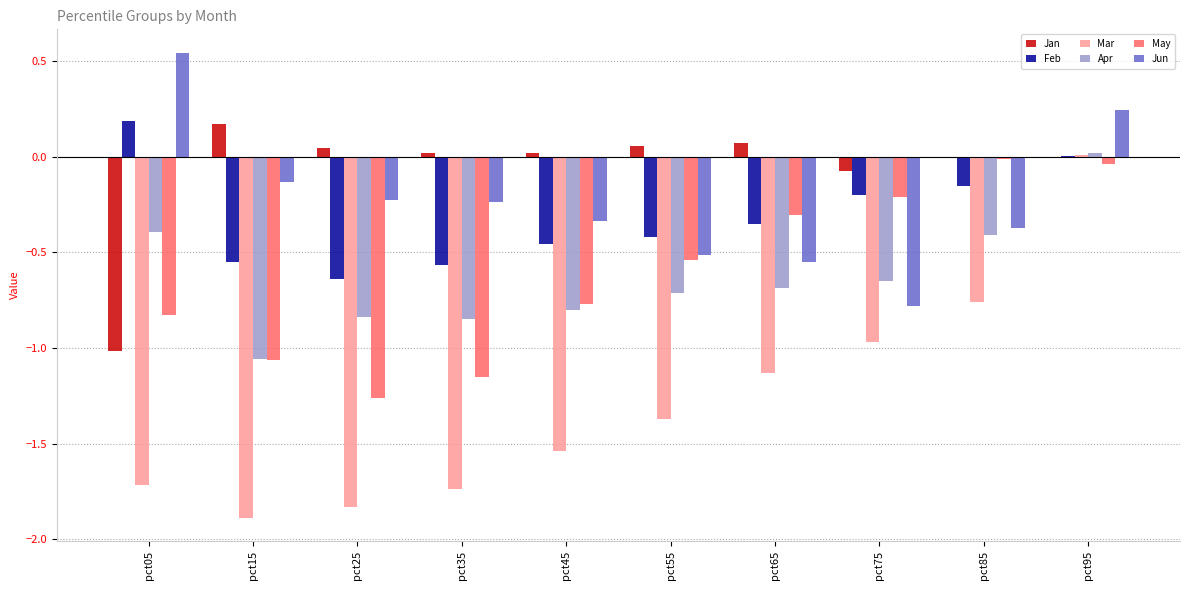

At which category is the sum across all series the highest?

pct95